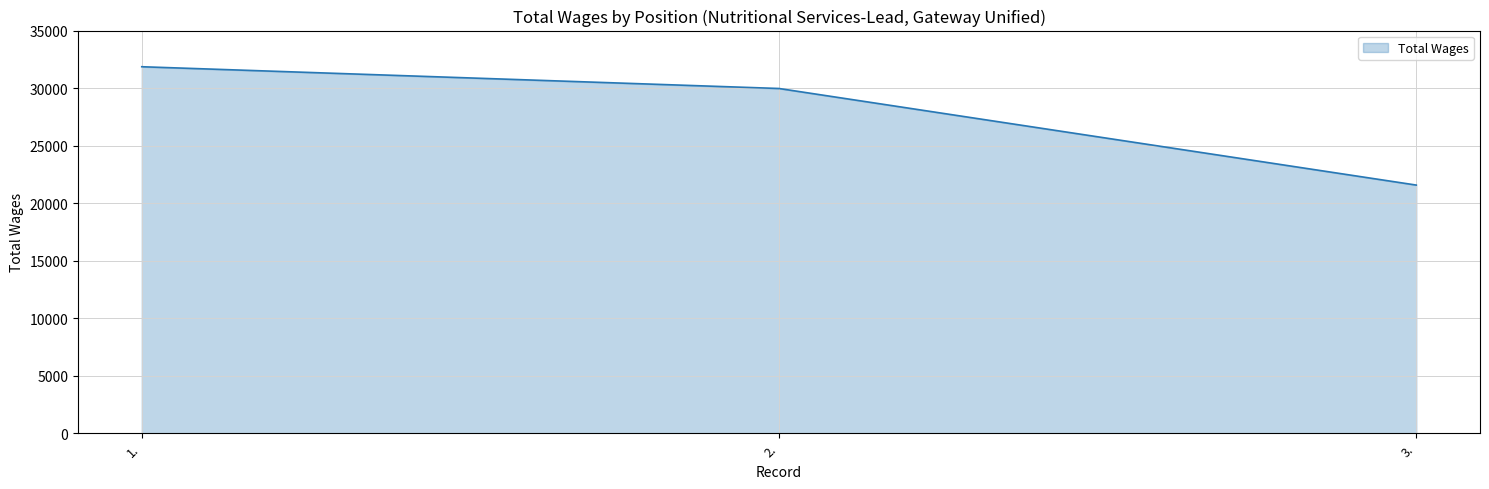

Which has a higher value, 1. or 3.?

1.